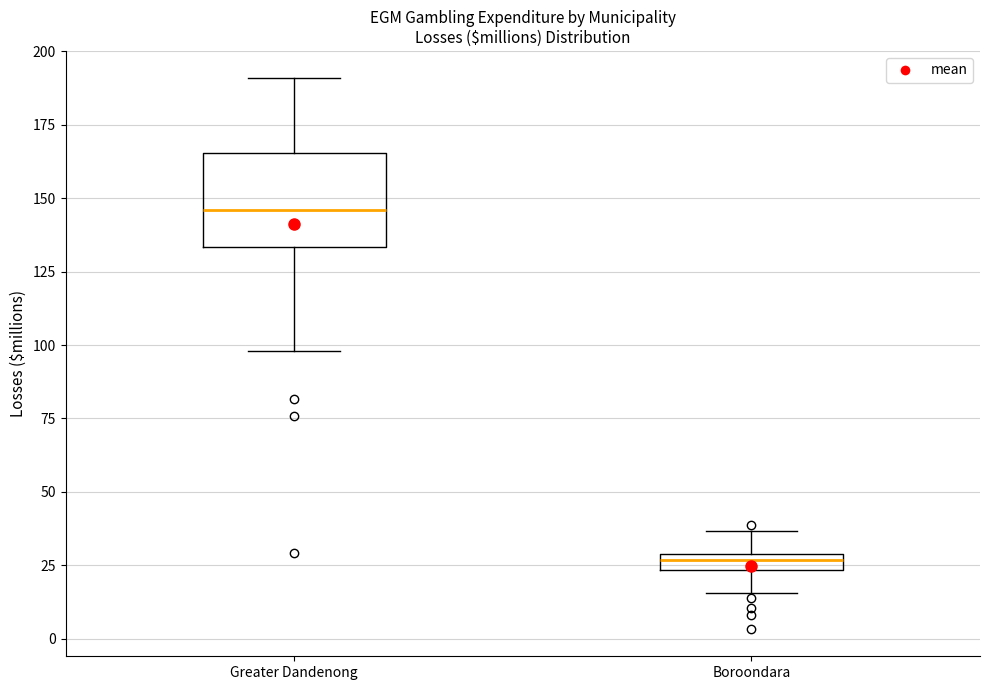

Which box's median line is the highest?

Greater Dandenong